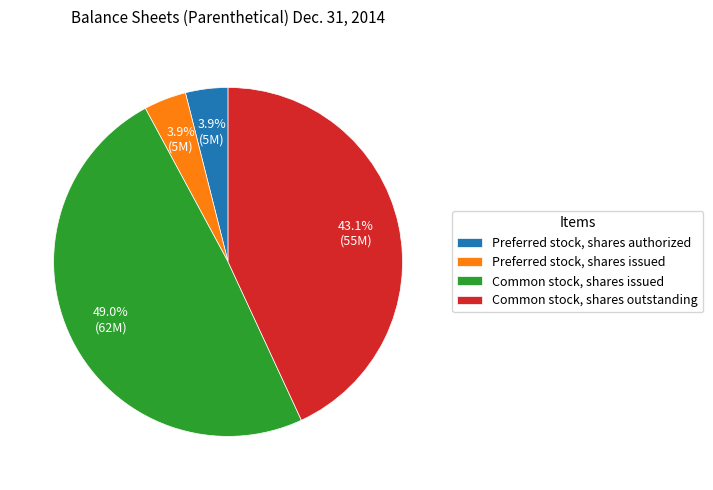

Is there any slice that represents more than half of the pie?

No